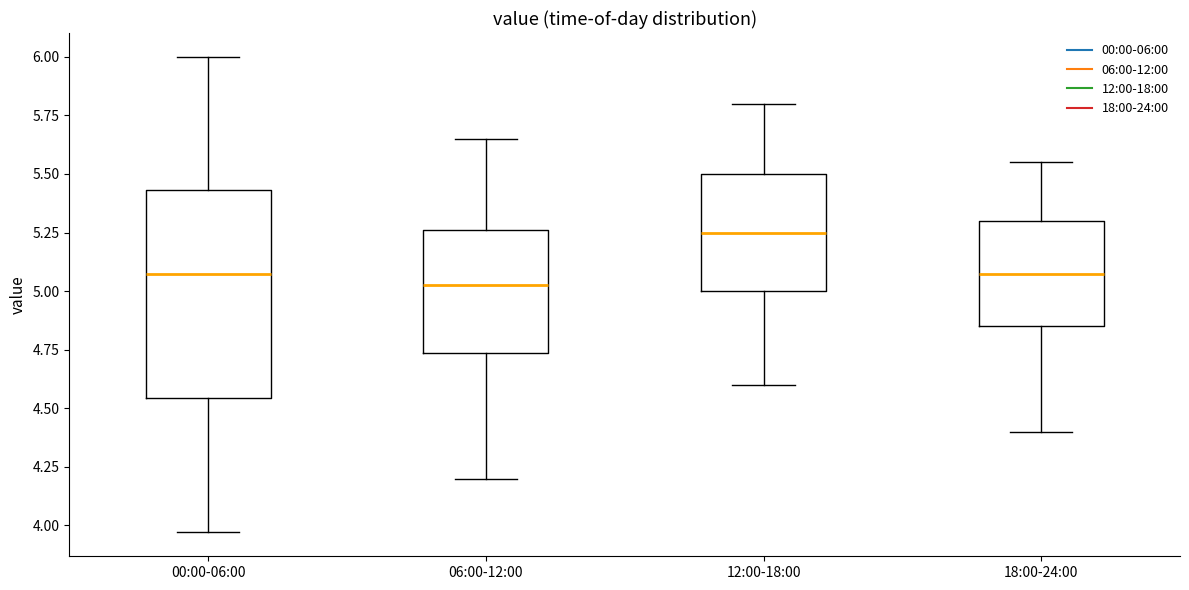

Which box has the highest median line?

12:00-18:00